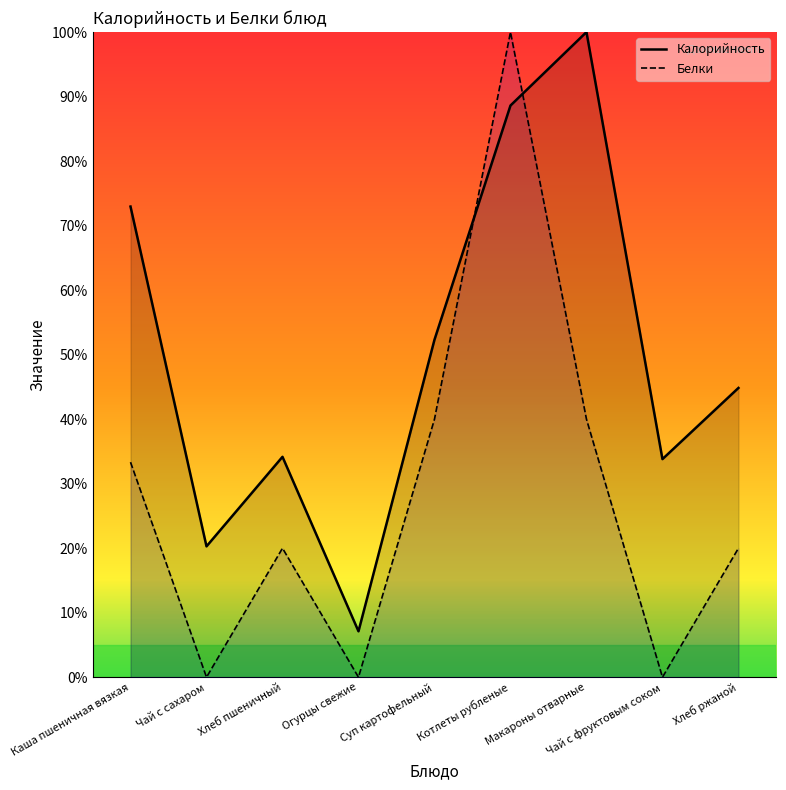

Where do Калорийность and Белки first cross each other?

Суп картофельный and Котлеты рубленые